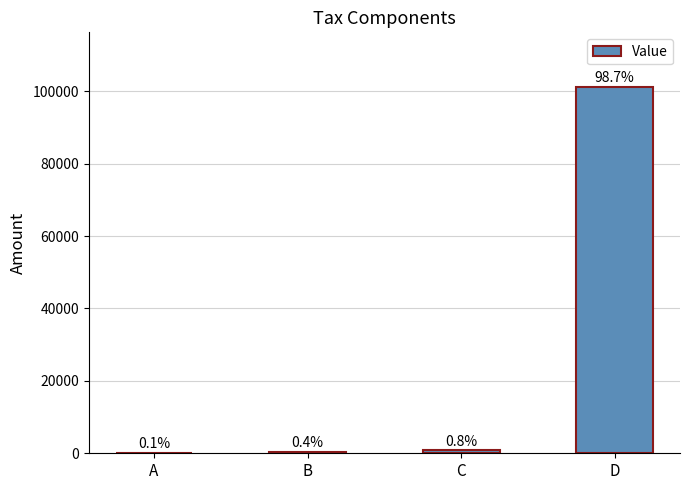

What is the difference between the values at C and A?

666